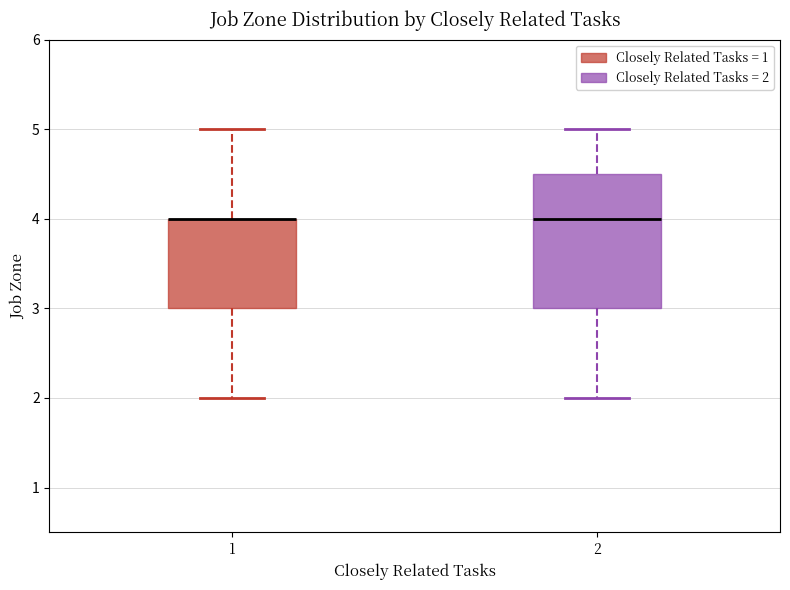

Which box is the tallest, from its lower edge to its upper edge?

2